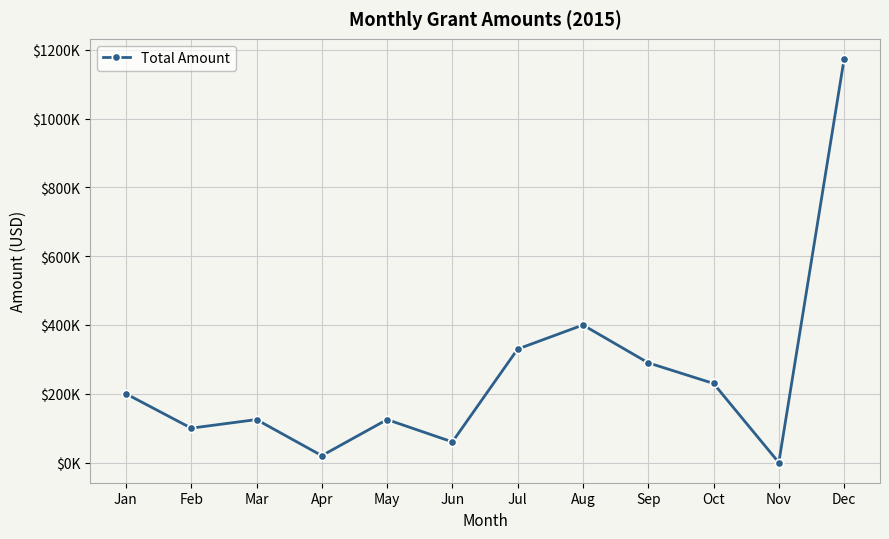

Which category has the lowest value across all series?

Nov